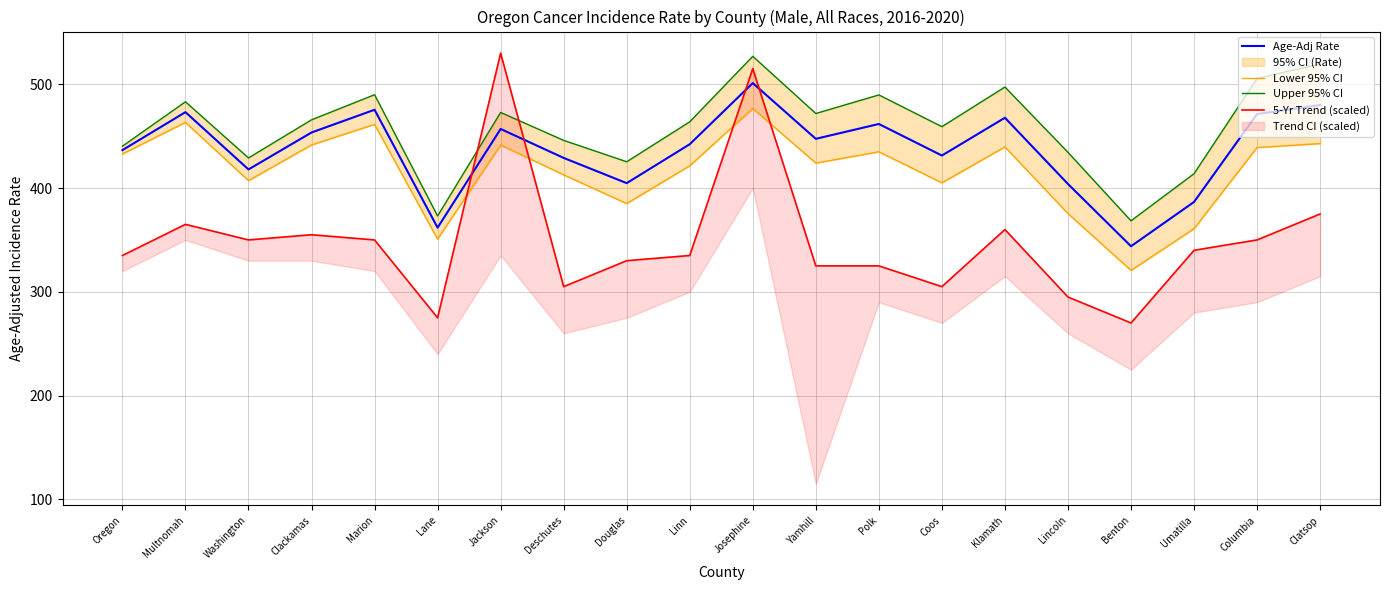

How many interior local peaks does the Upper 95% CI series have?

6